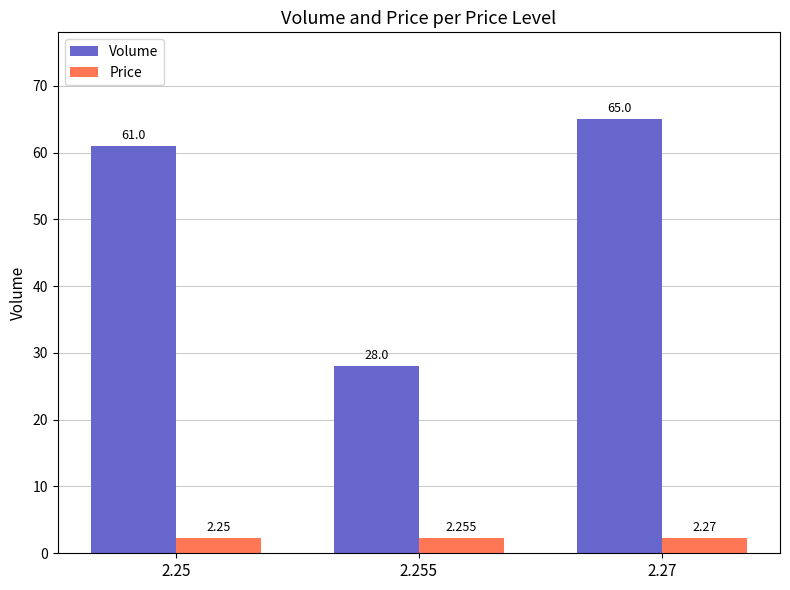

What is the sum of all Volume values?

154.0